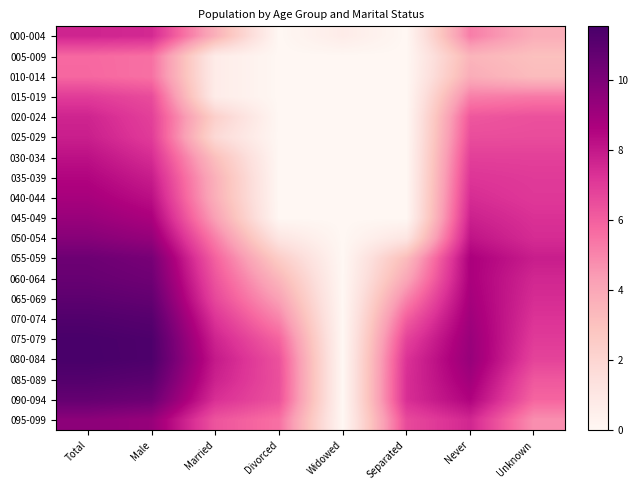

List the series in order of their peak value, lowest first.

005-009, 010-014, 015-019, 000-004, 020-024, 025-029, 030-034, 035-039, 040-044, 045-049, 095-099, 050-054, 055-059, 060-064, 090-094, 065-069, 085-089, 070-074, 075-079, 080-084